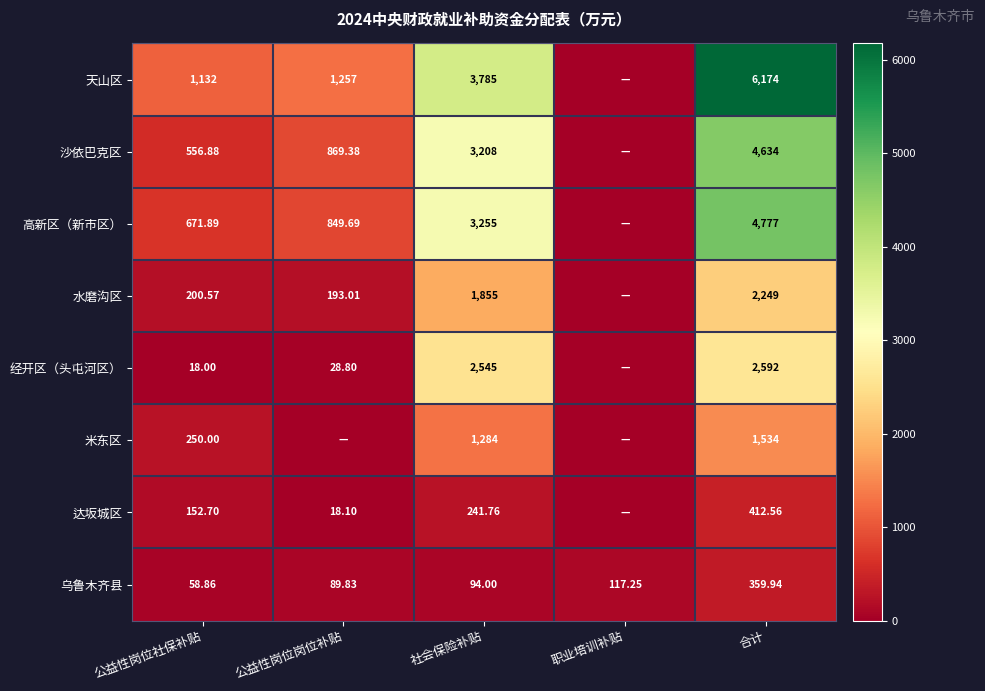

How many values in the 乌鲁木齐县 series are below 94?

2